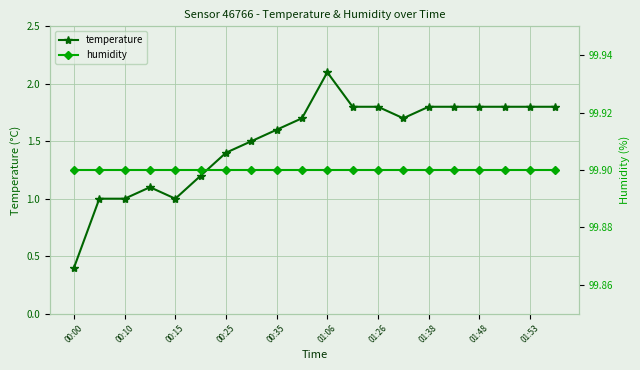

At which category does the chart reach its peak across all series?

00:00